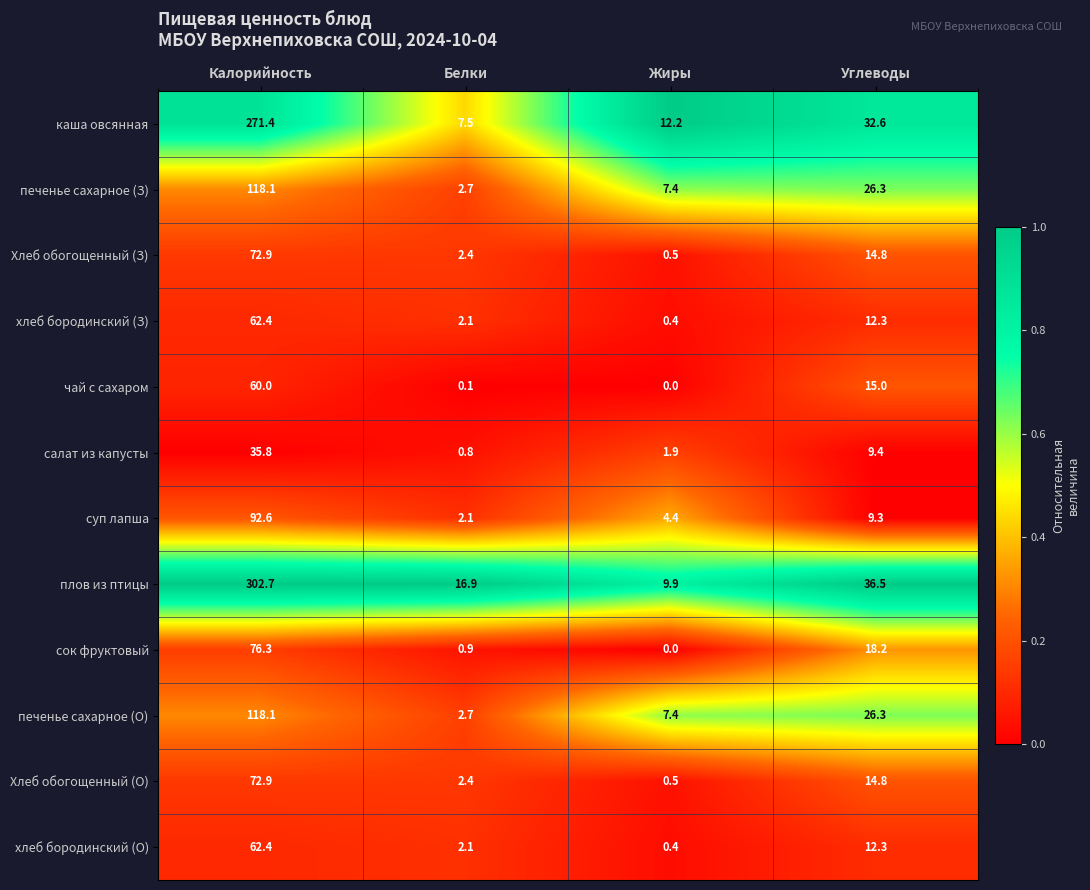

What is the highest value of the салат из капусты series?

35.8